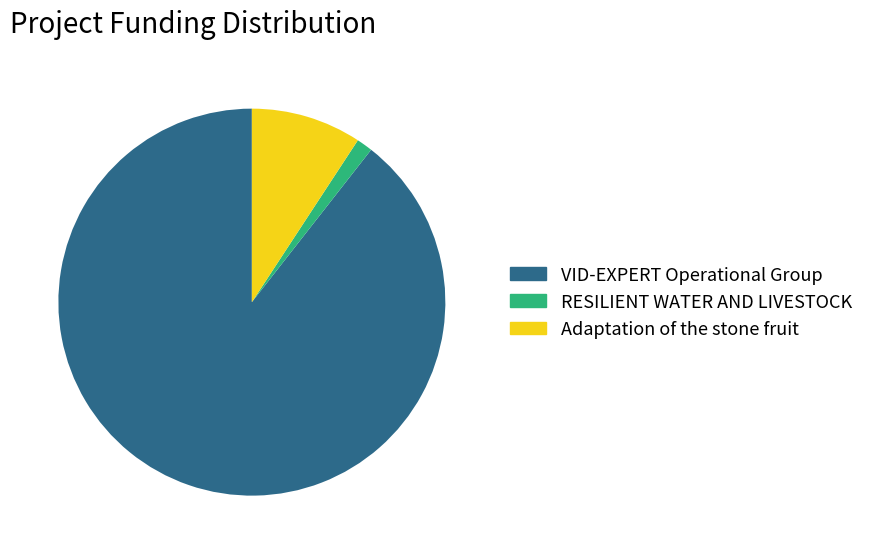

What is the majority slice?

VID-EXPERT Operational Group